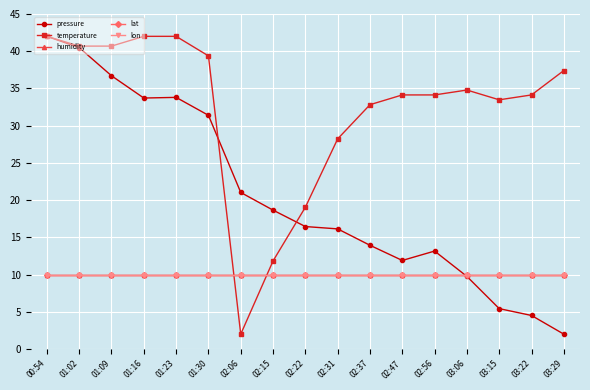

Between 00:54 and 02:47, which is larger?

00:54